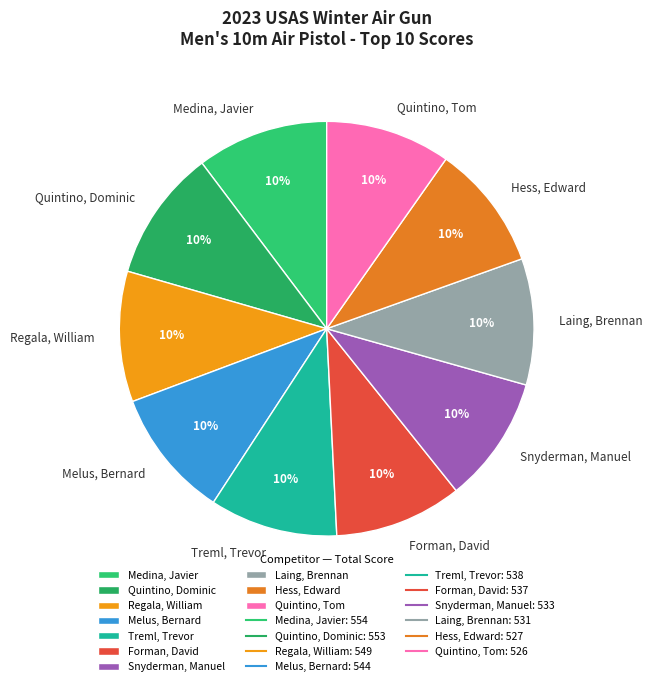

Combined, do Hess, Edward and Melus, Bernard account for over 50%?

No